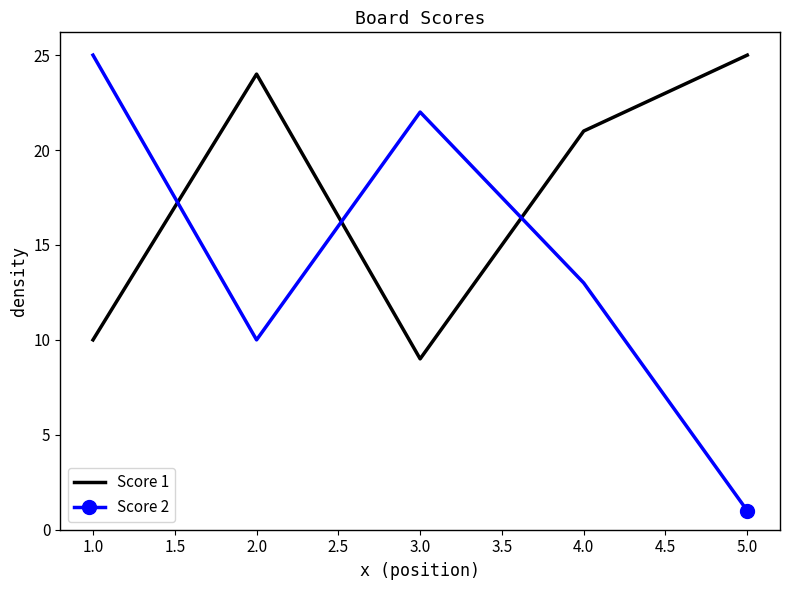

True or false: Score 1 has a value of 10 at 1.0.

True